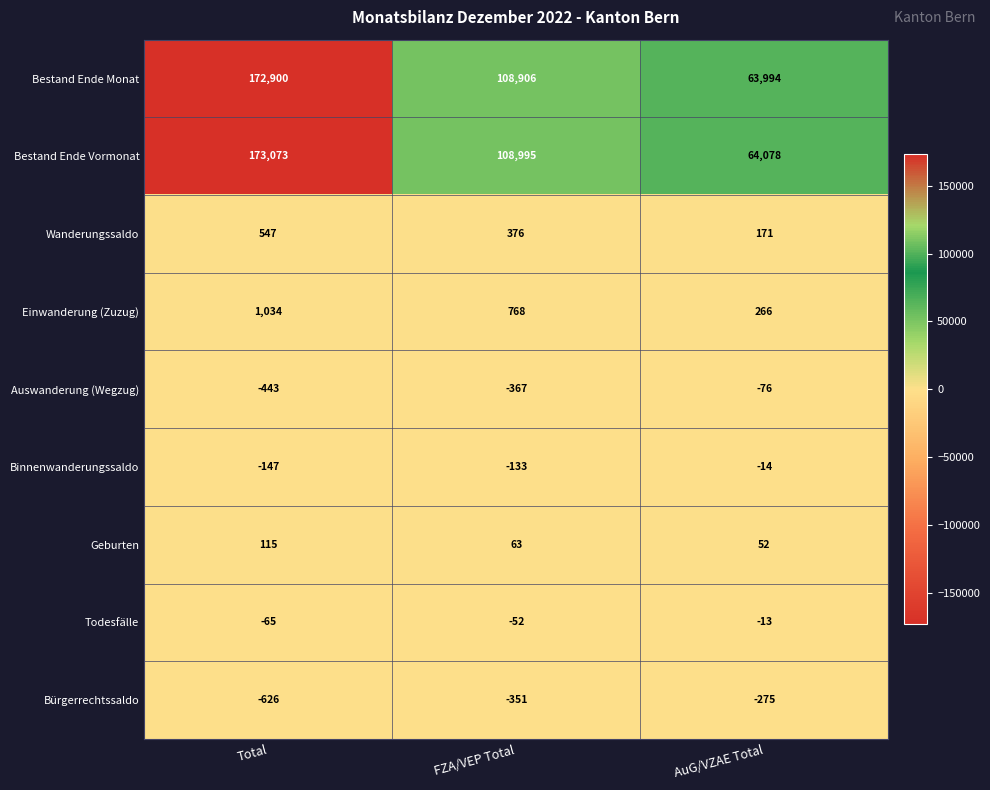

How many data points does each series have?

3